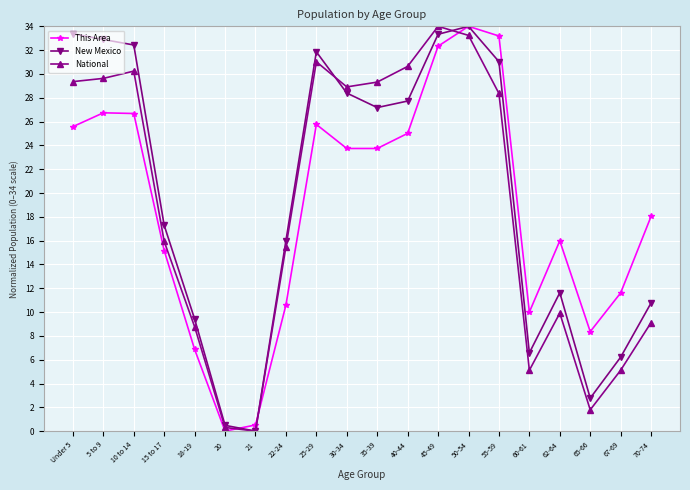

How many data points in National are less than 28?

10